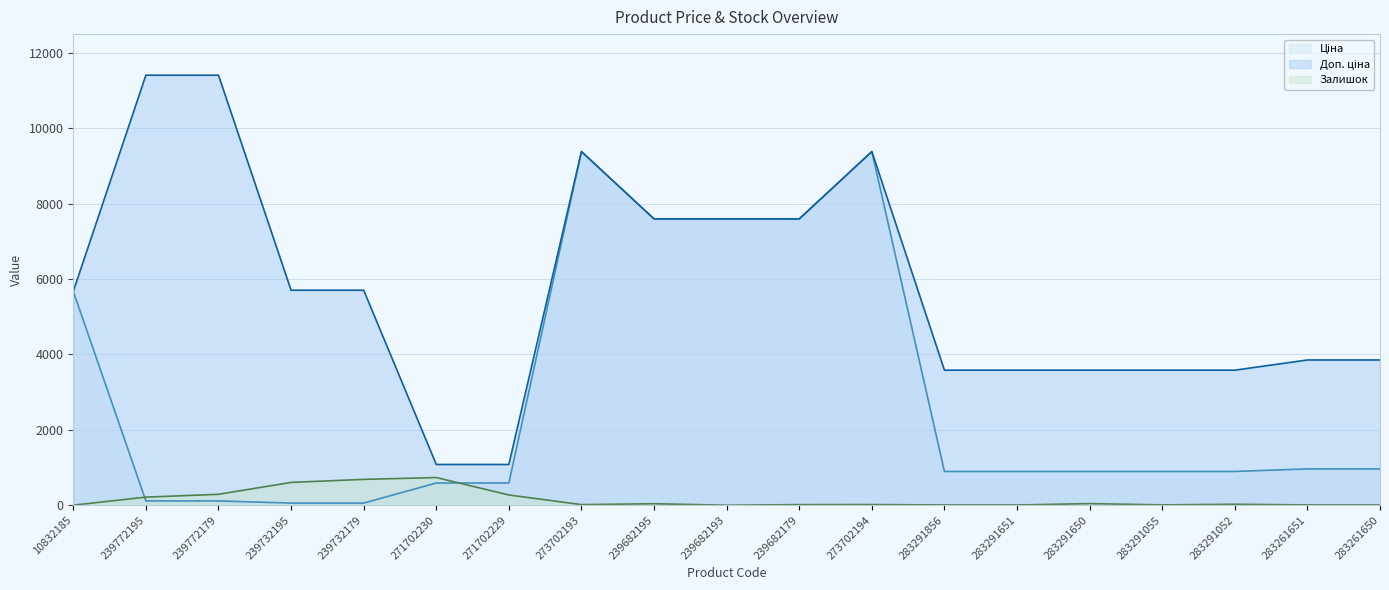

Does the chart display data point markers on the line(s)?

No